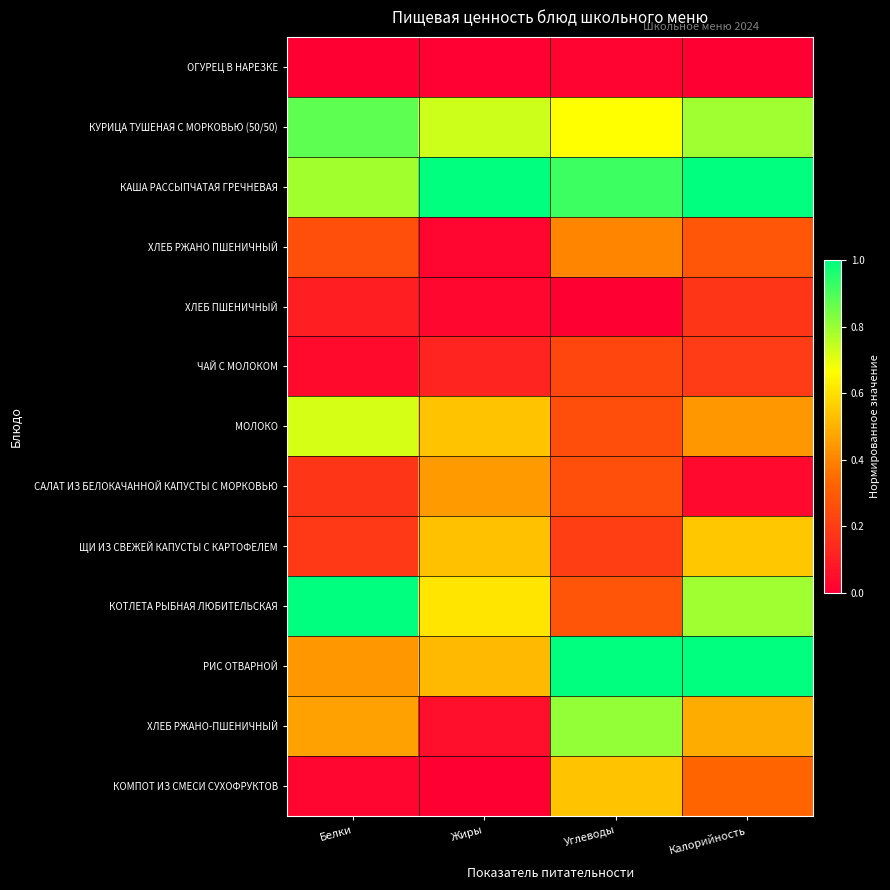

At Углеводы, list the series in order from largest to smallest.

РИС ОТВАРНОЙ, КАША РАССЫПЧАТАЯ ГРЕЧНЕВАЯ, ХЛЕБ РЖАНО-ПШЕНИЧНЫЙ, КУРИЦА ТУШЕНАЯ С МОРКОВЬЮ (50/50), КОМПОТ ИЗ СМЕСИ СУХОФРУКТОВ, ХЛЕБ РЖАНО ПШЕНИЧНЫЙ, КОТЛЕТА РЫБНАЯ ЛЮБИТЕЛЬСКАЯ, САЛАТ ИЗ БЕЛОКАЧАННОЙ КАПУСТЫ С МОРКОВЬЮ, МОЛОКО, ЧАЙ С МОЛОКОМ, ЩИ ИЗ СВЕЖЕЙ КАПУСТЫ С КАРТОФЕЛЕМ, ОГУРЕЦ В НАРЕЗКЕ, ХЛЕБ ПШЕНИЧНЫЙ